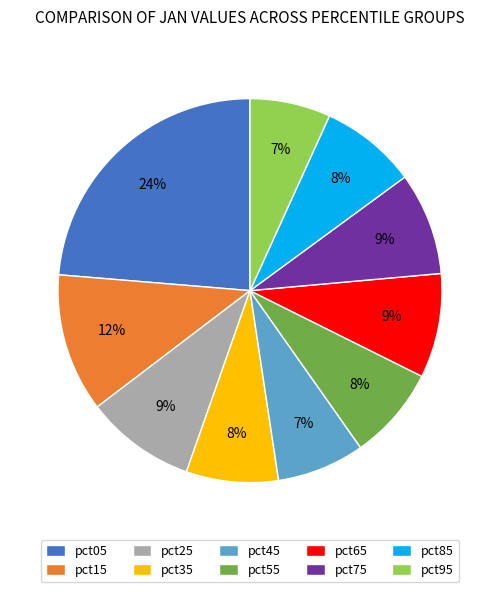

What is the ratio of the value at pct25 to the value at pct15?

0.8